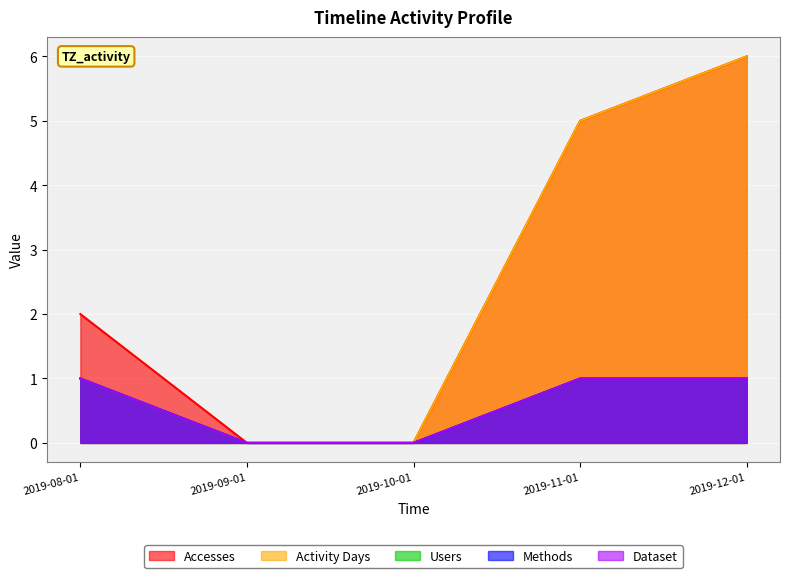

Rank the series at 2019-09-01 from highest to lowest value.

Accesses, Activity Days, Users, Methods, Dataset